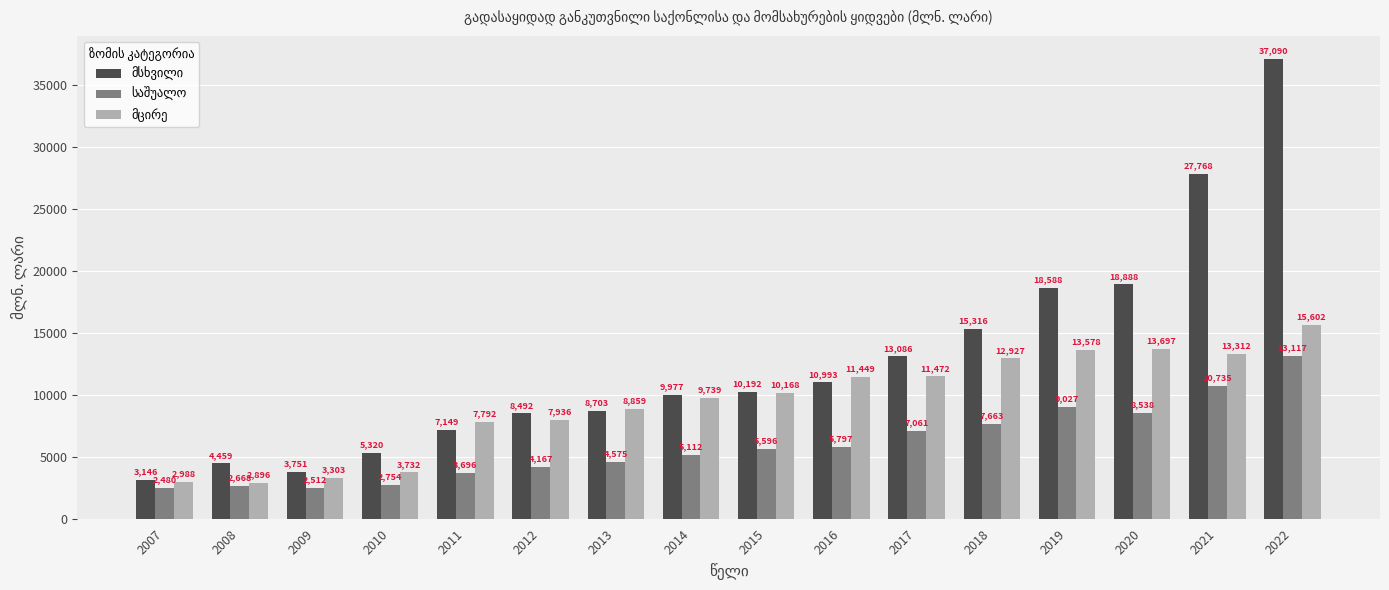

What is the greatest value displayed?

37090.2